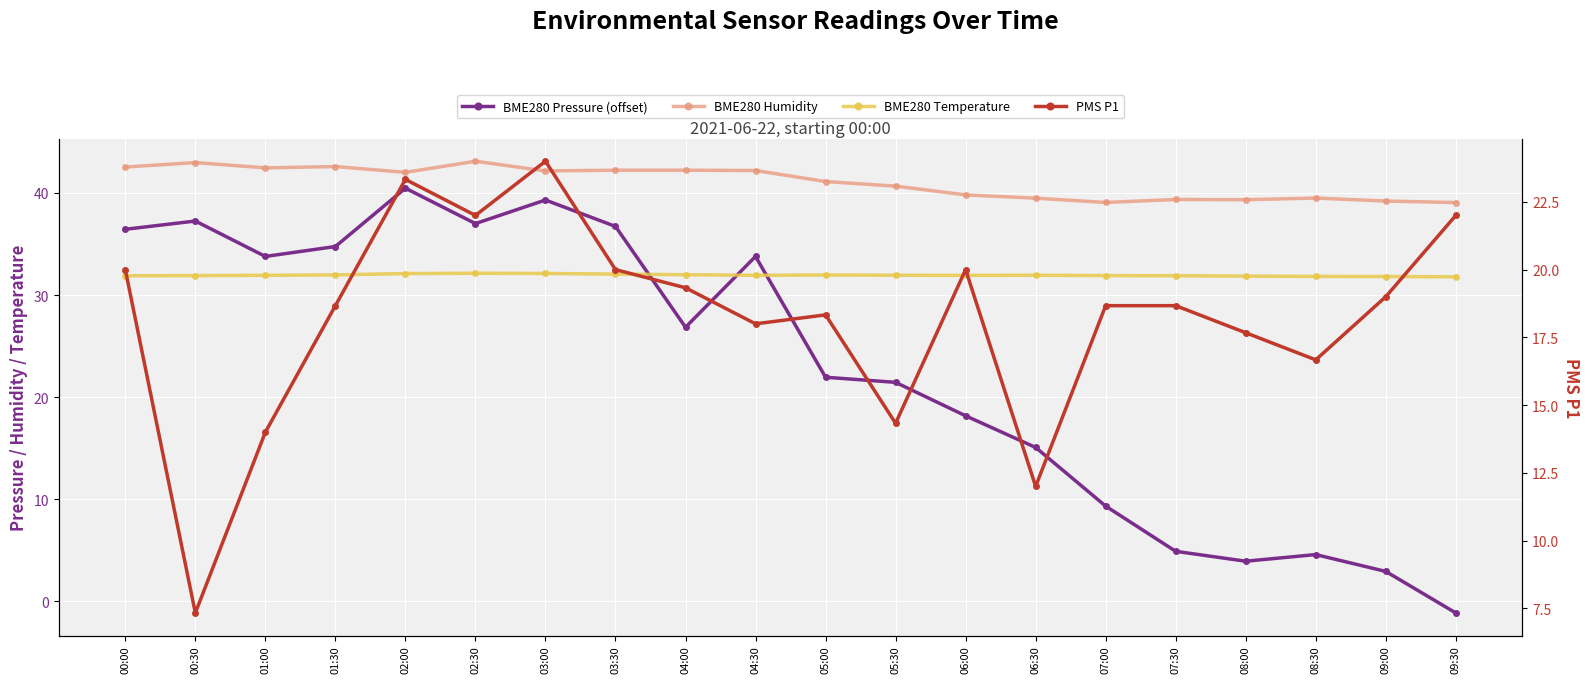

What is the label of the 15th point from the left?

07:00